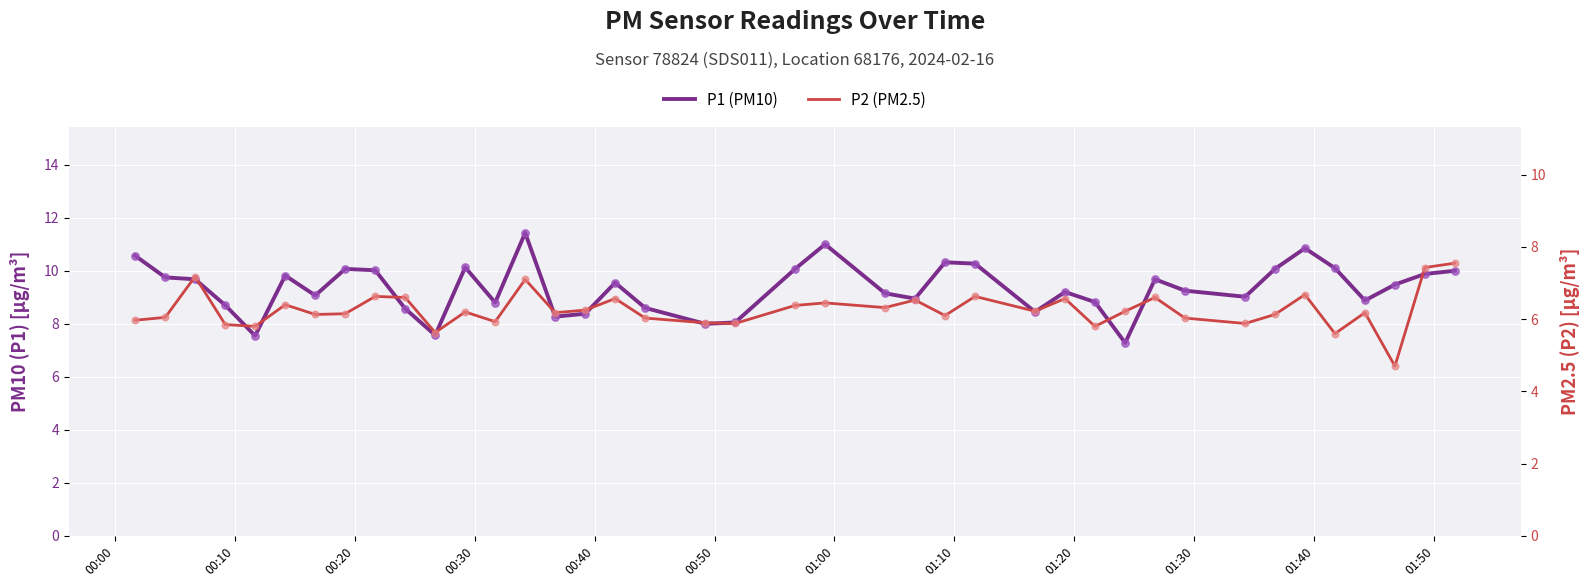

Which series has the largest total across all categories?

P1 (PM10)